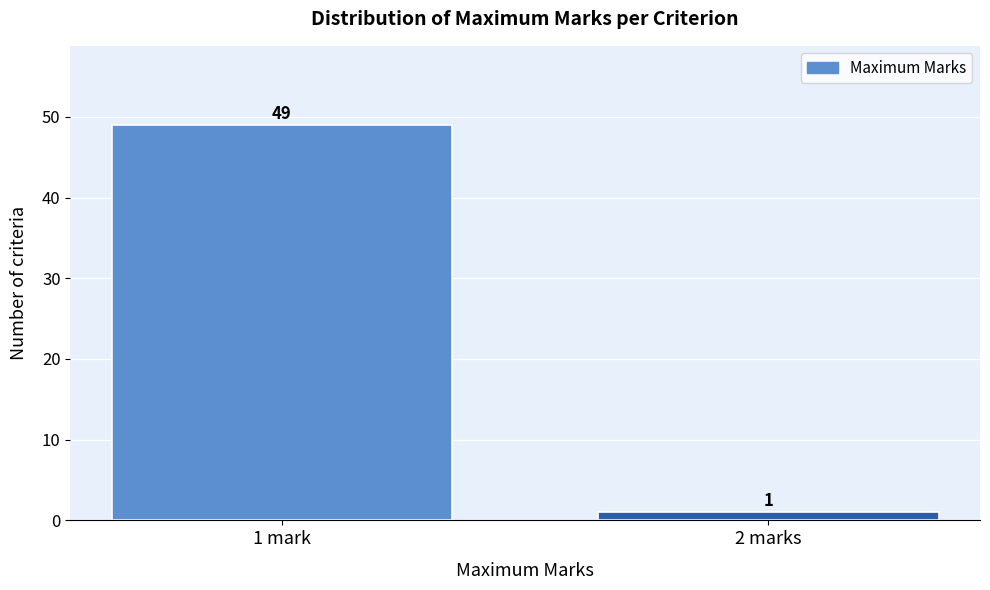

Reading left to right, transcribe all the data shown in this chart.

49	1